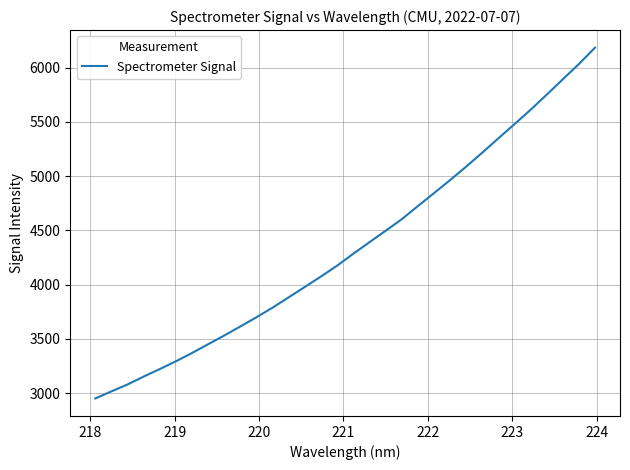

What is the difference between the maximum and minimum values?

3233.0